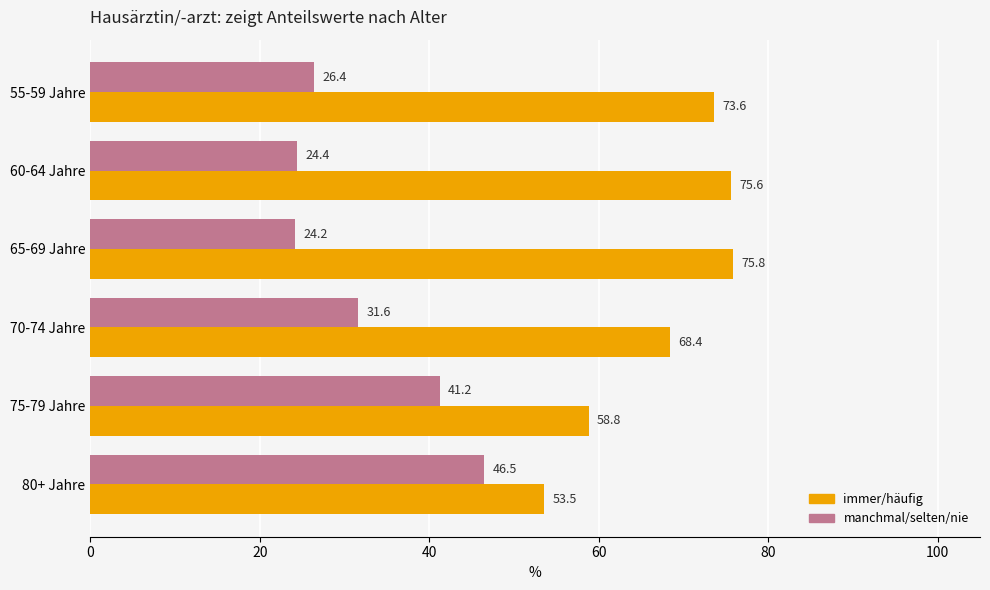

What is the maximum value shown in the chart?

75.8